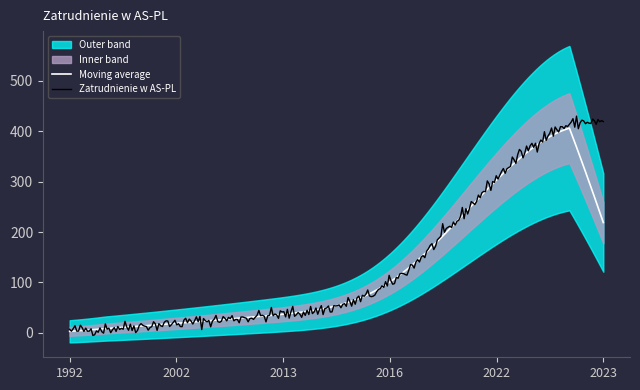

Read the value at 2023, to the nearest 5.

415